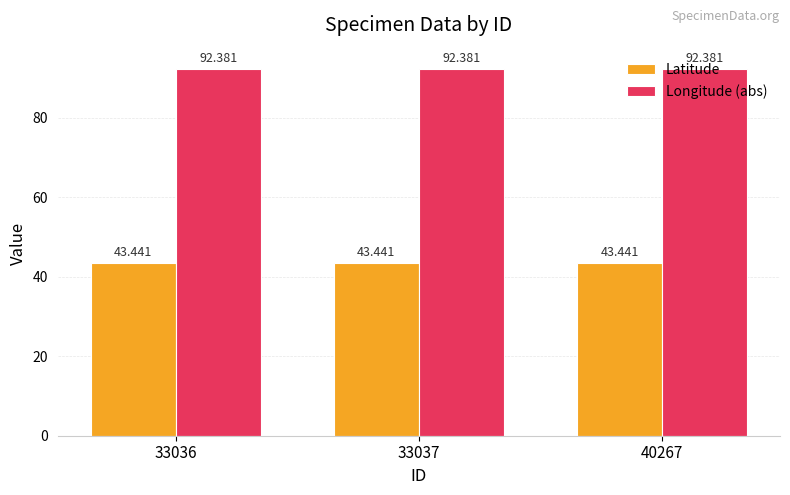

Is the value of Latitude at 33037 greater than the value of Longitude (abs) at 33037?

No